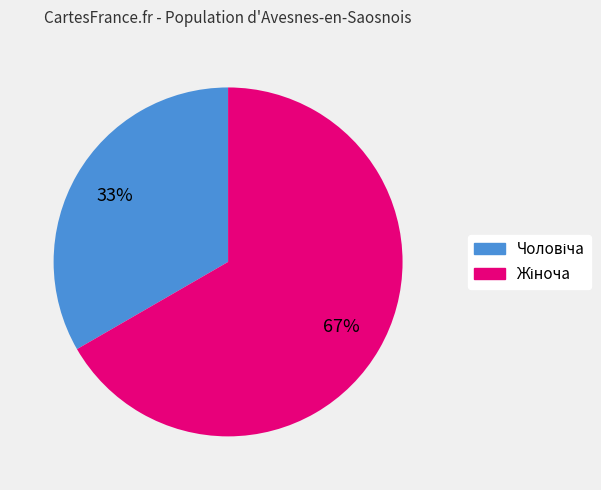

Count the number of slices in the pie.

2